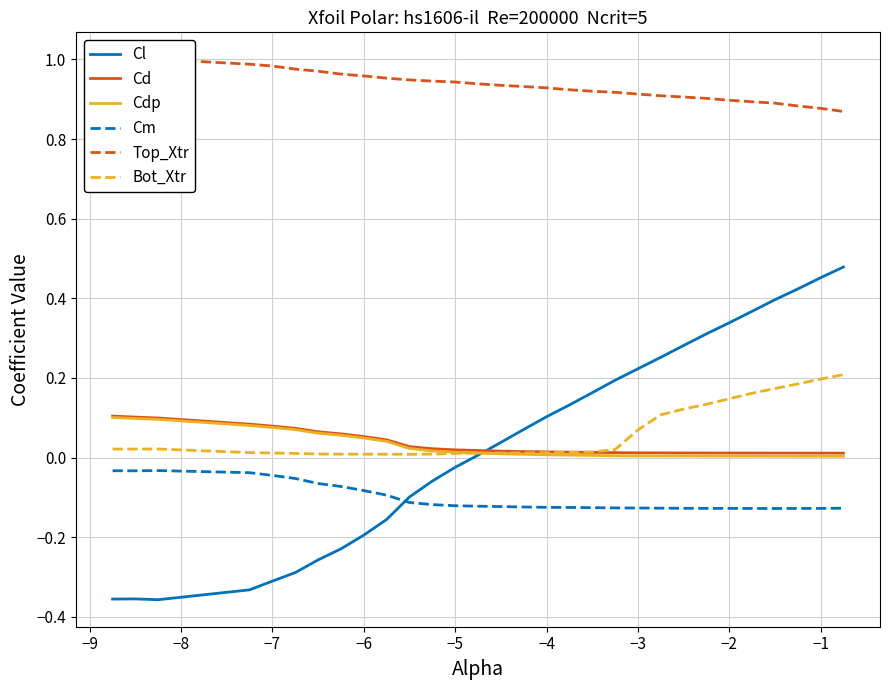

Is the value of Cm at −6 greater than the value of Bot_Xtr at −7?

No